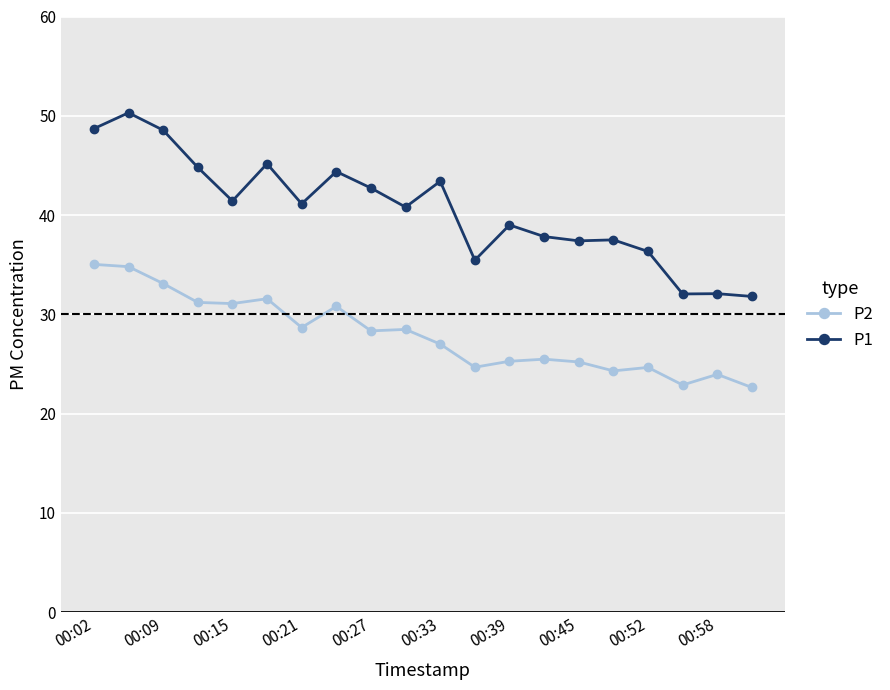

True or false: P1 and P2 intersect in this chart.

False